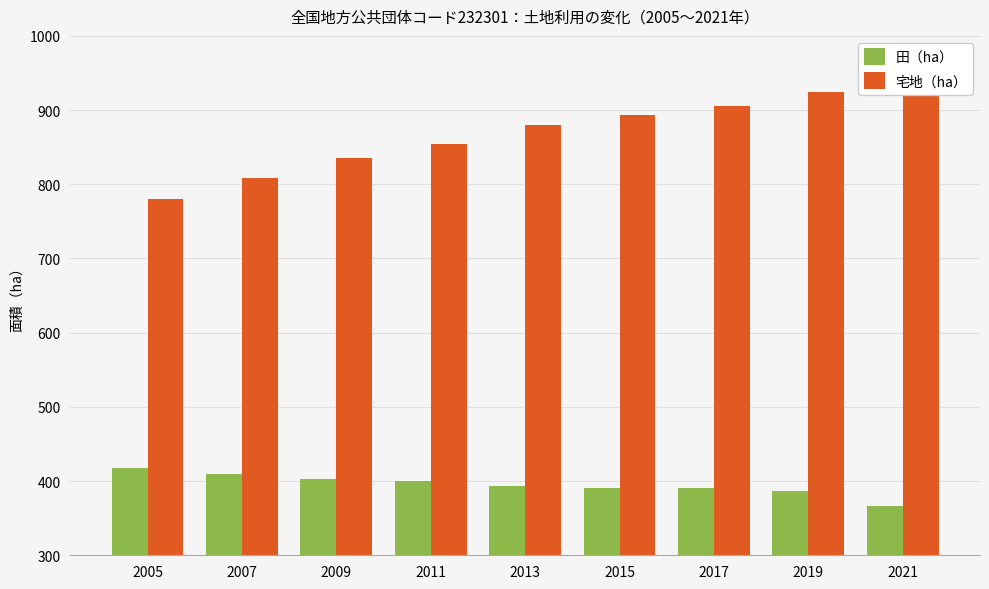

What is the sum of the 宅地（ha） values at 2019 and 2005?

1704